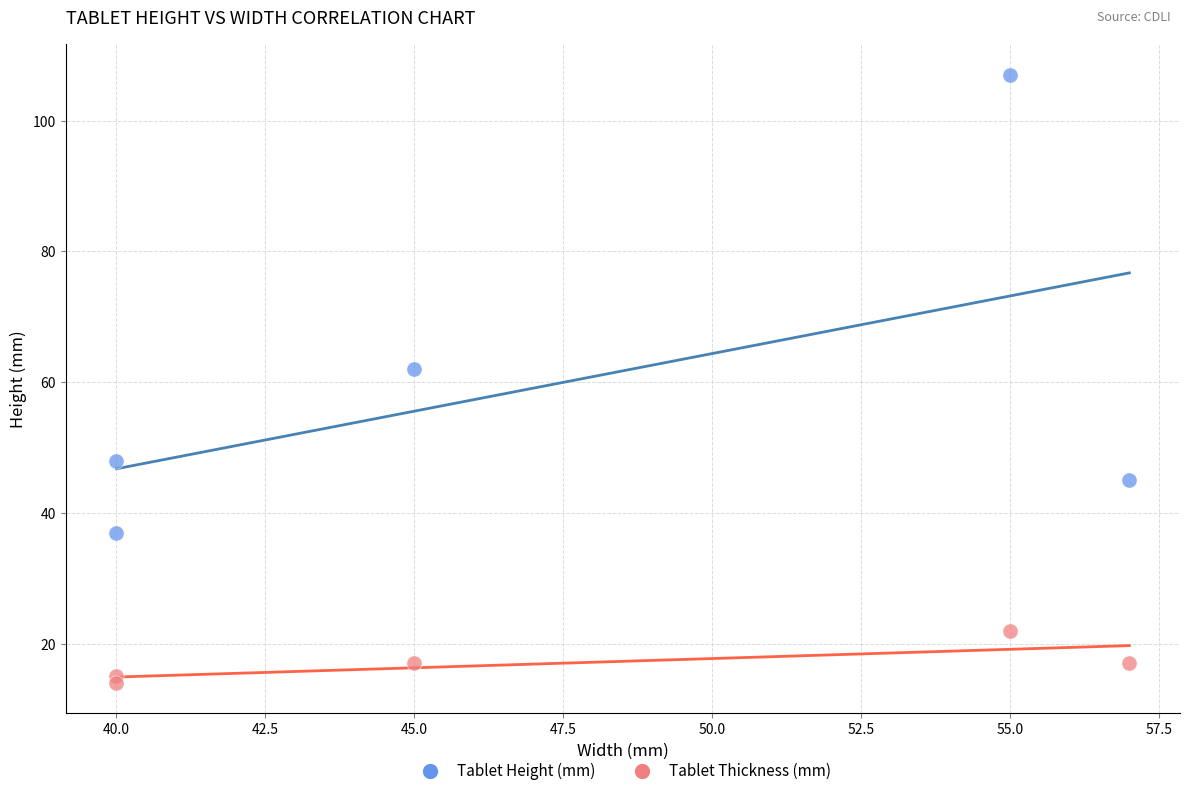

In the Tablet Height (mm) series, what Y value is closest to 72?

62